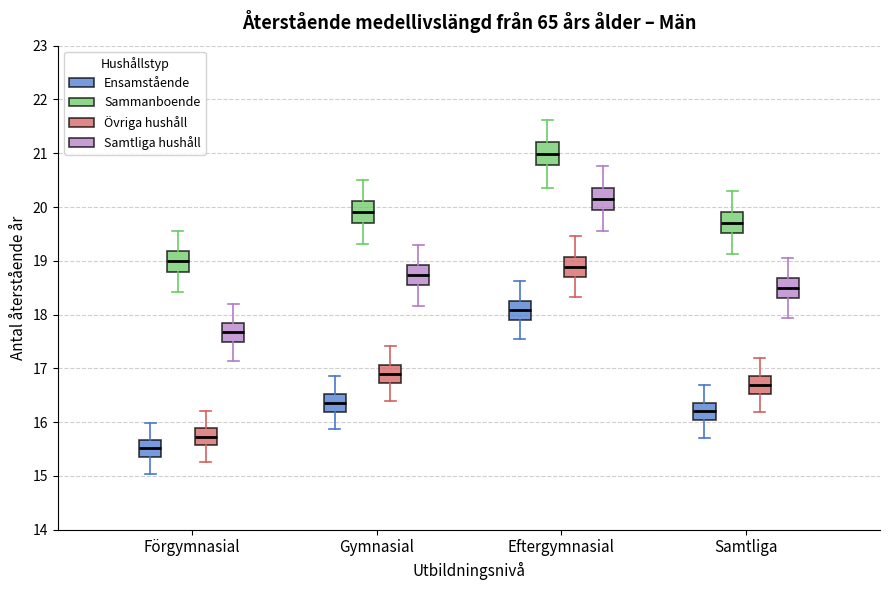

Which box has the lowest median line?

Förgymnasial (Ensamstående)